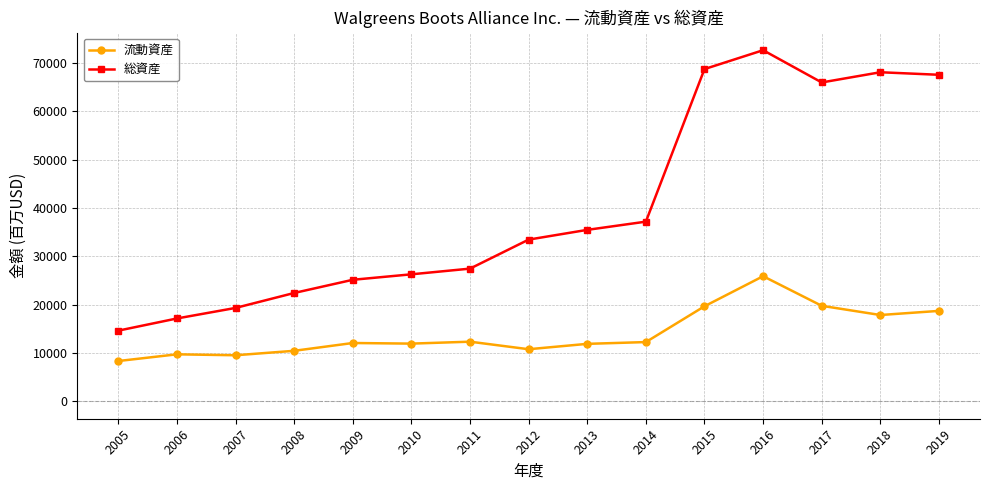

How many values in the 流動資産 series are below 12049?

7